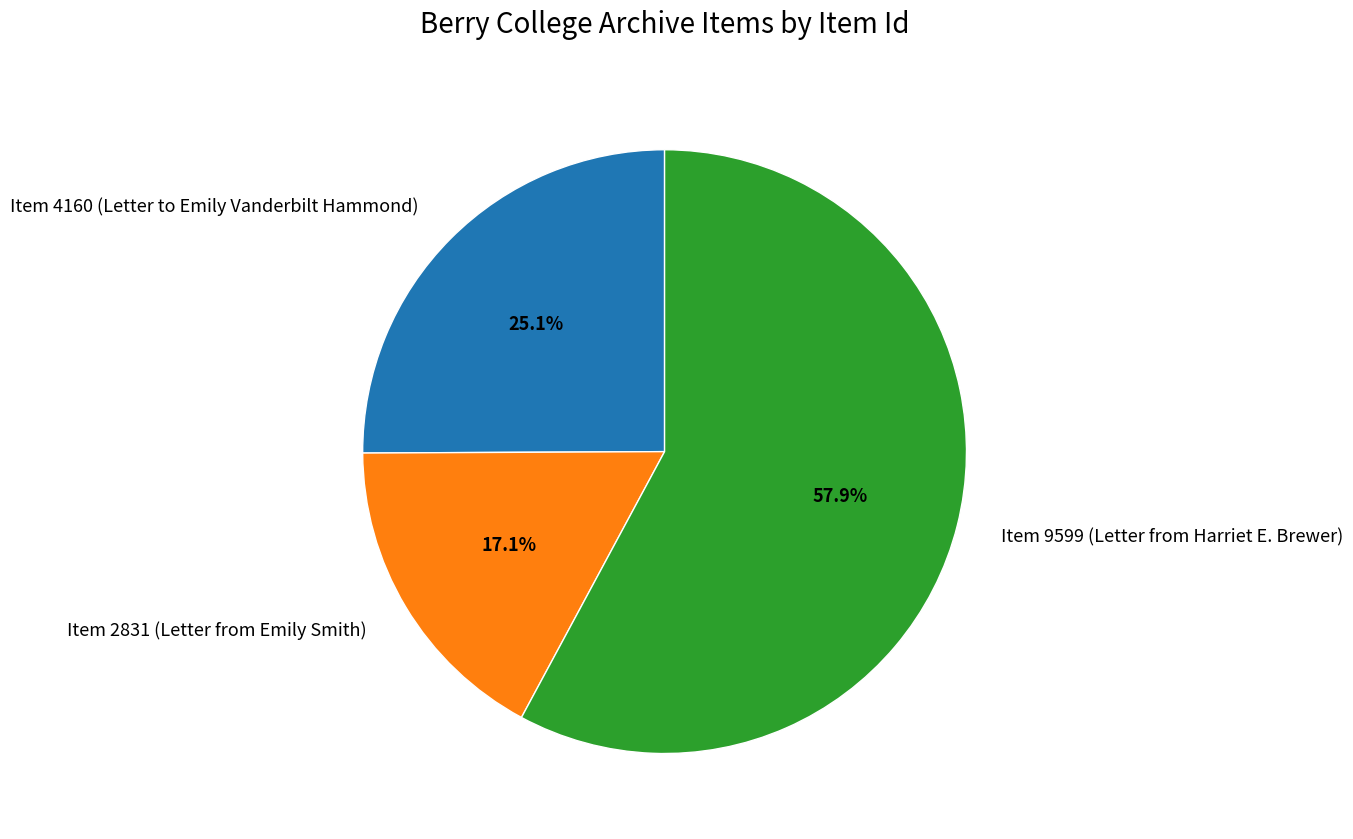

True or false: Item 2831 (Letter from Emily Smith) accounts for 10% of the total.

False